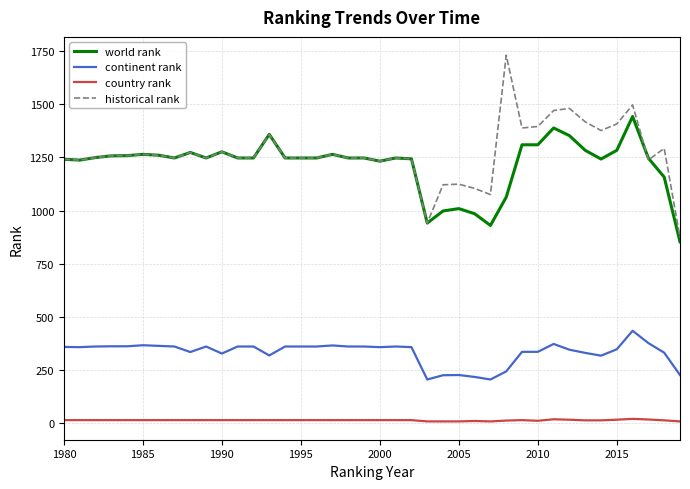

True or false: continent rank and country rank intersect in this chart.

False